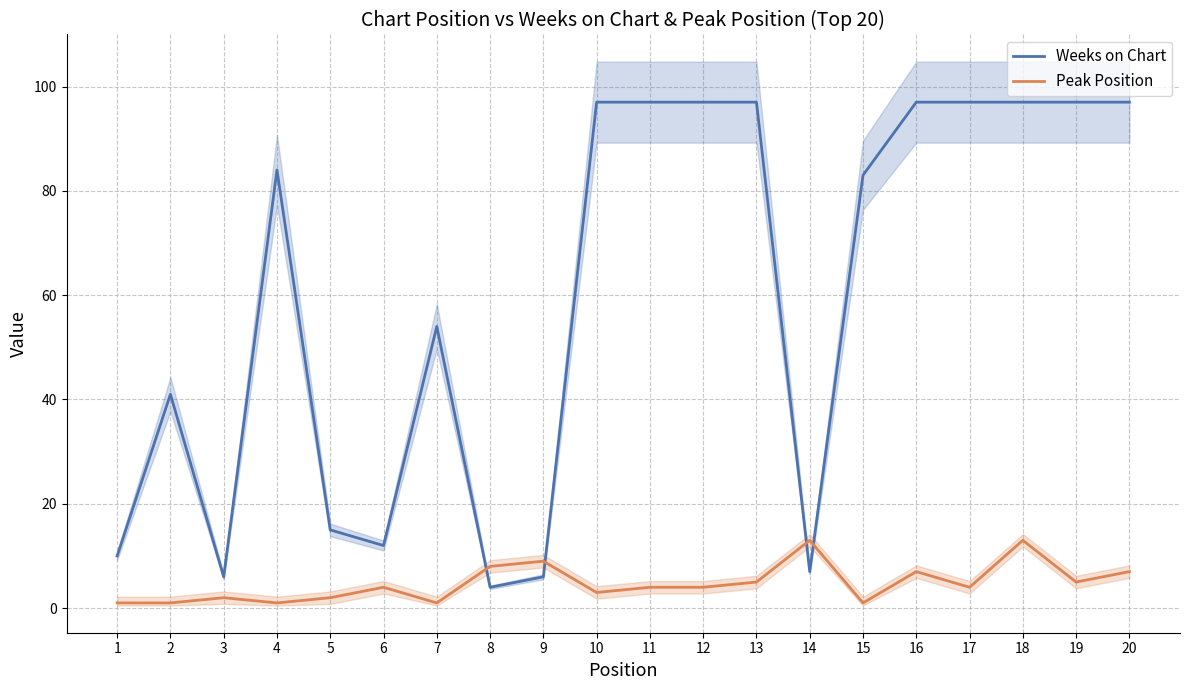

The Peak Position series shows 2 at 3. True or false?

True